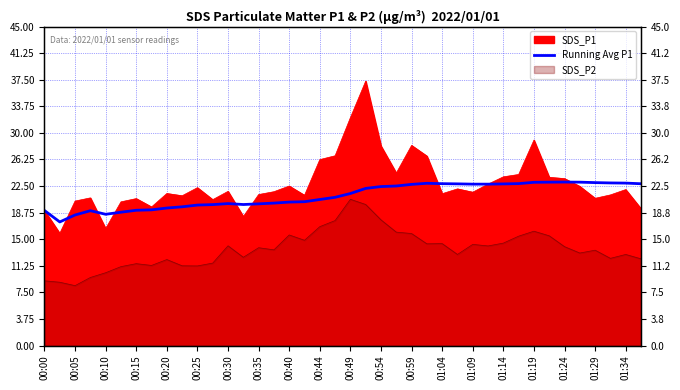

What is the ratio of the value at 27 to the value at 20?

1.1